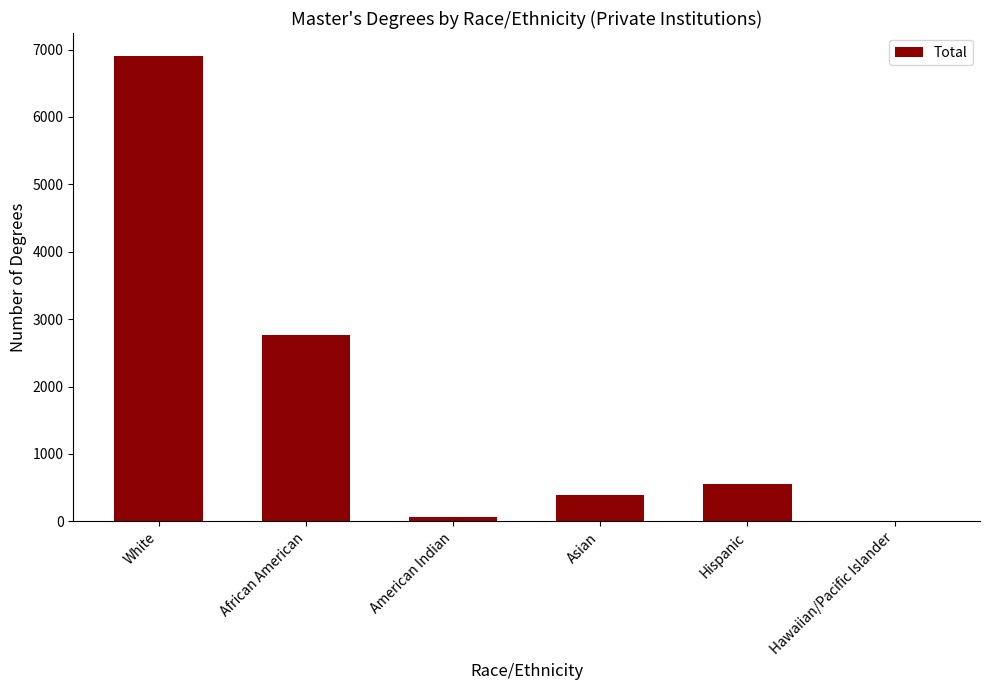

What is the ratio of the value at African American to the value at Hispanic?

5.0